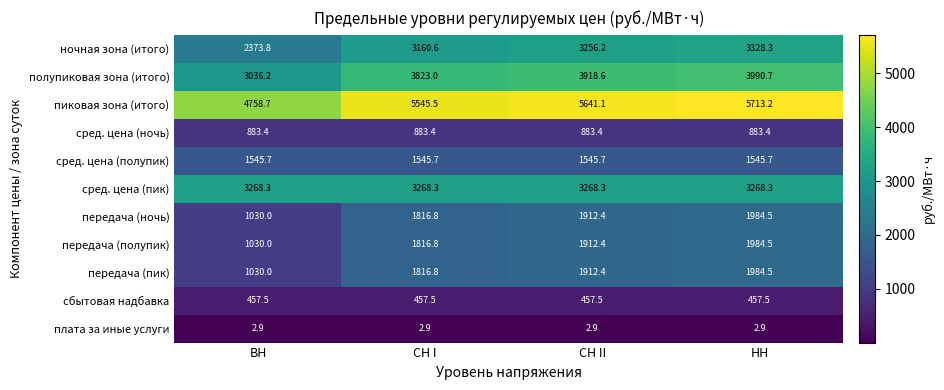

Which label corresponds to the largest value in the chart?

НН